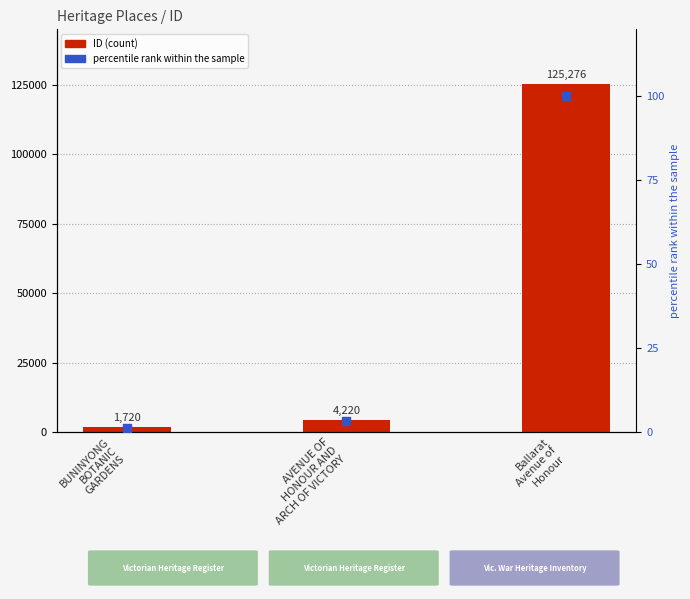

At how many categories does at least one series exceed 63212?

1